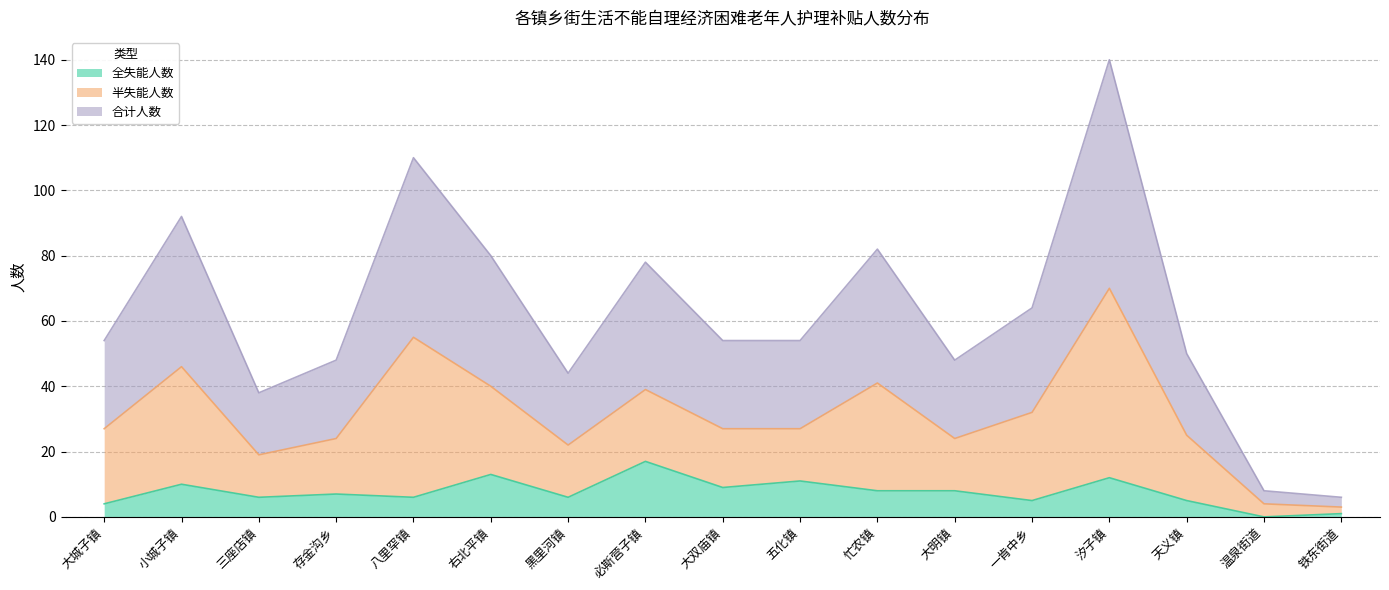

True or false: 合计人数 and 全失能人数 intersect in this chart.

False